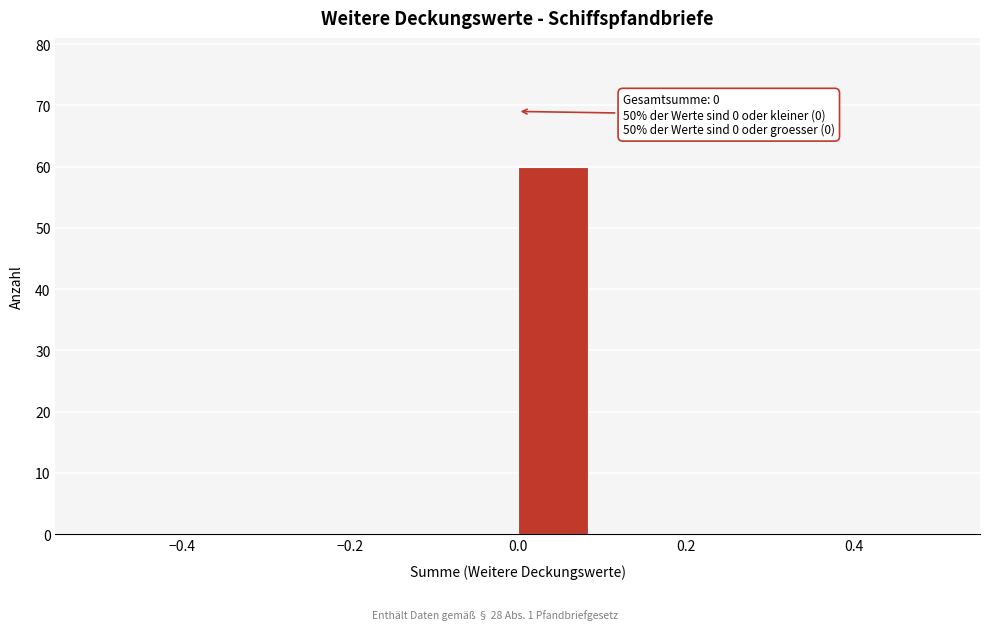

Which range on the x-axis has the tallest bar?

0.00 to 0.08